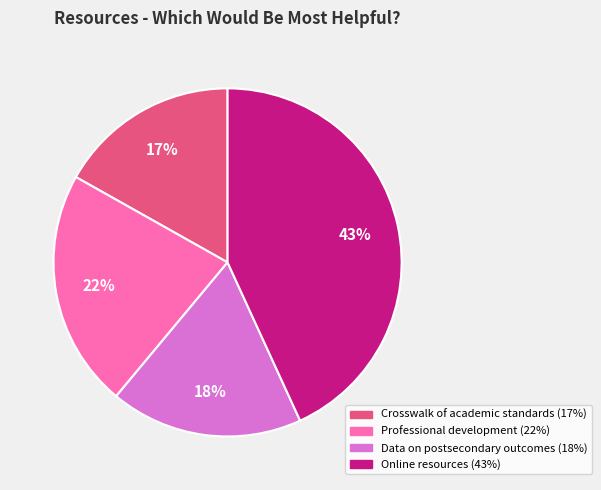

To the nearest percent, what is the average slice percentage?

25%